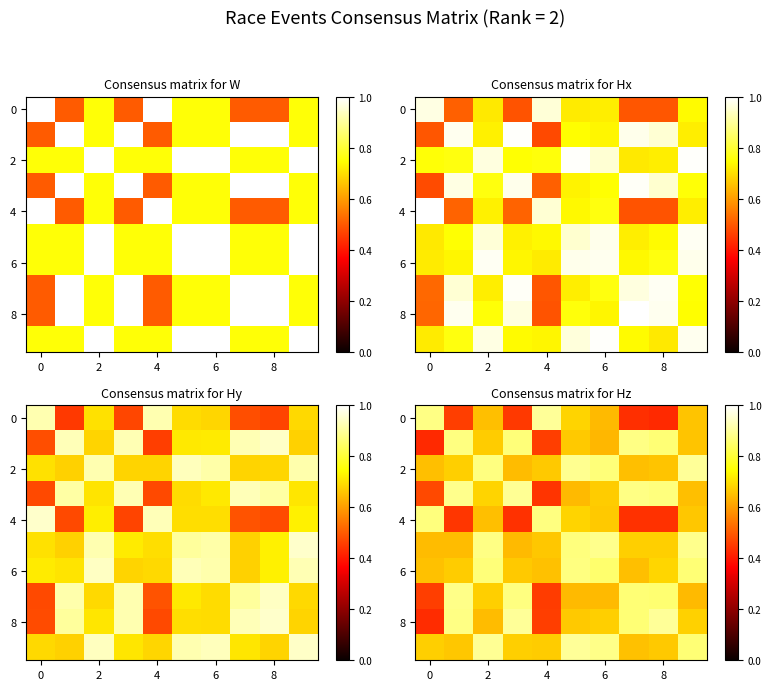

Which has a higher value, 8 or 9?

9